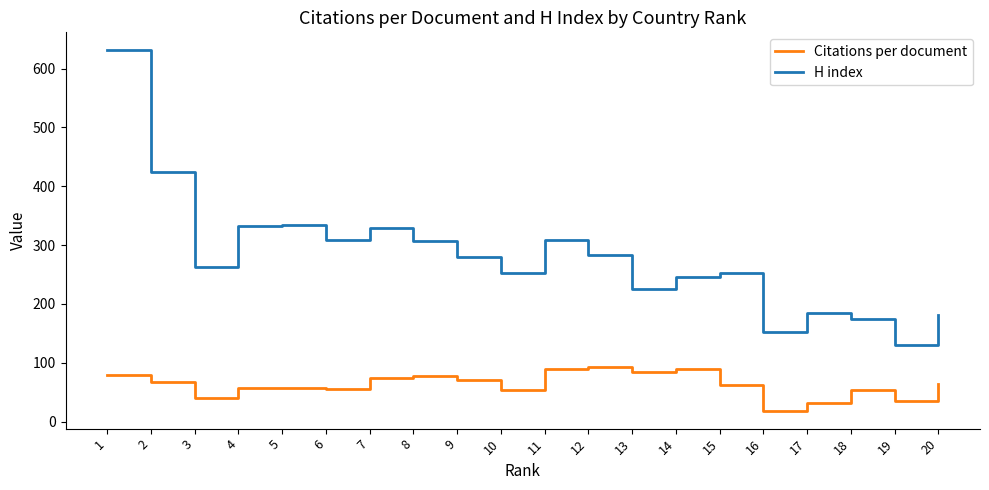

What is the difference between the H index values at 14 and 9?

35.0